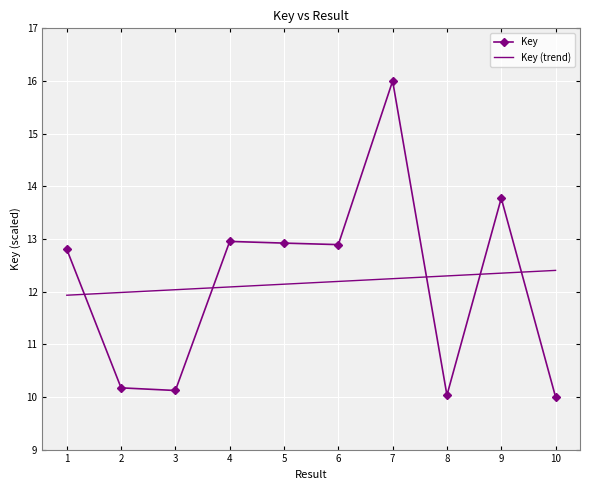

True or false: the data has more than 1 interior local peaks.

True